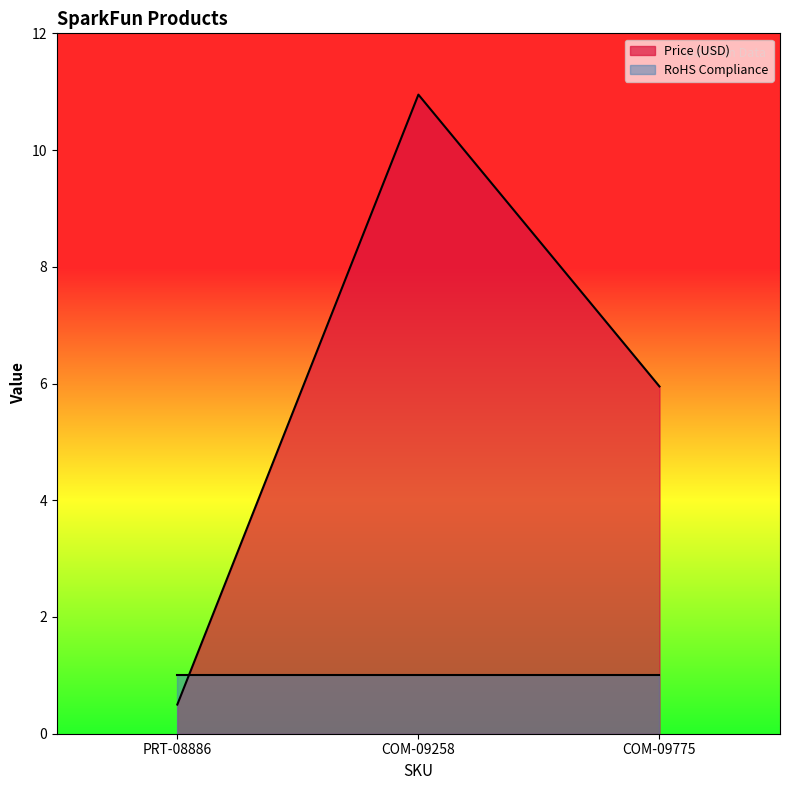

What is the average value?

5.8